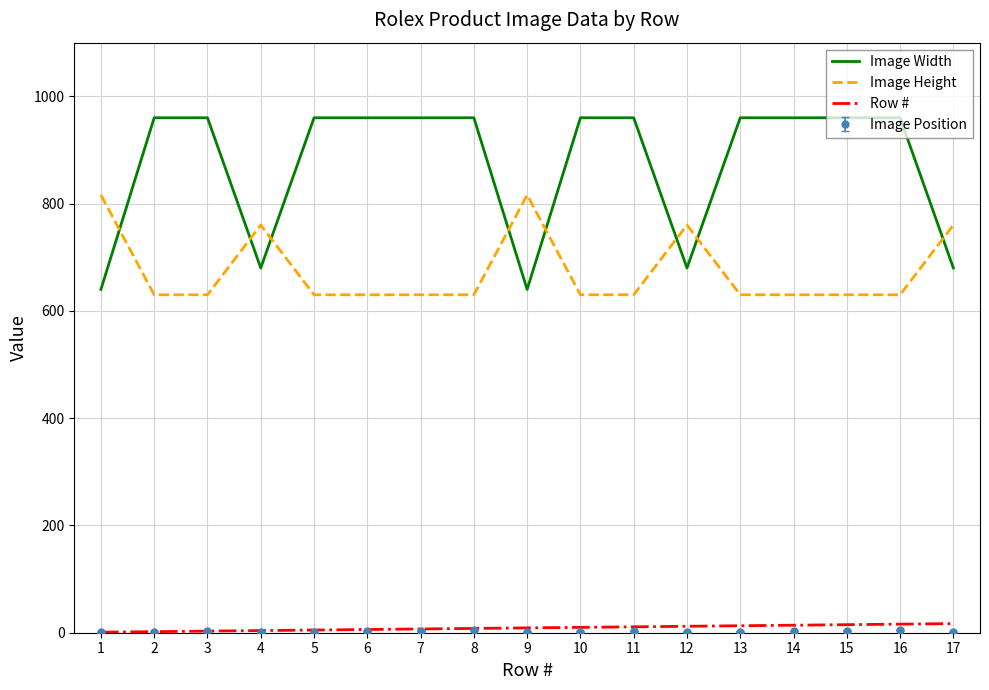

True or false: Row # and Image Width cross at least once.

False